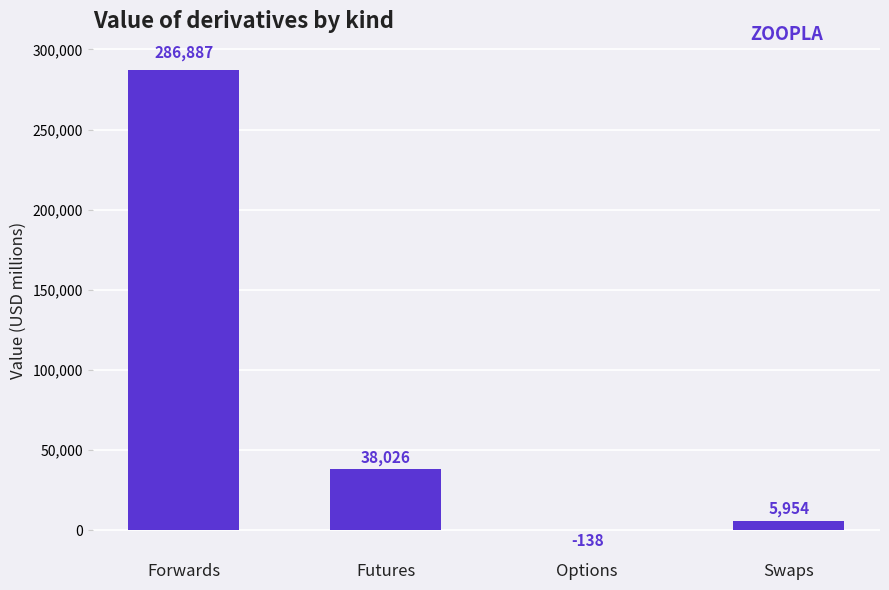

Is it true that the value at Forwards is 286887.1?

True